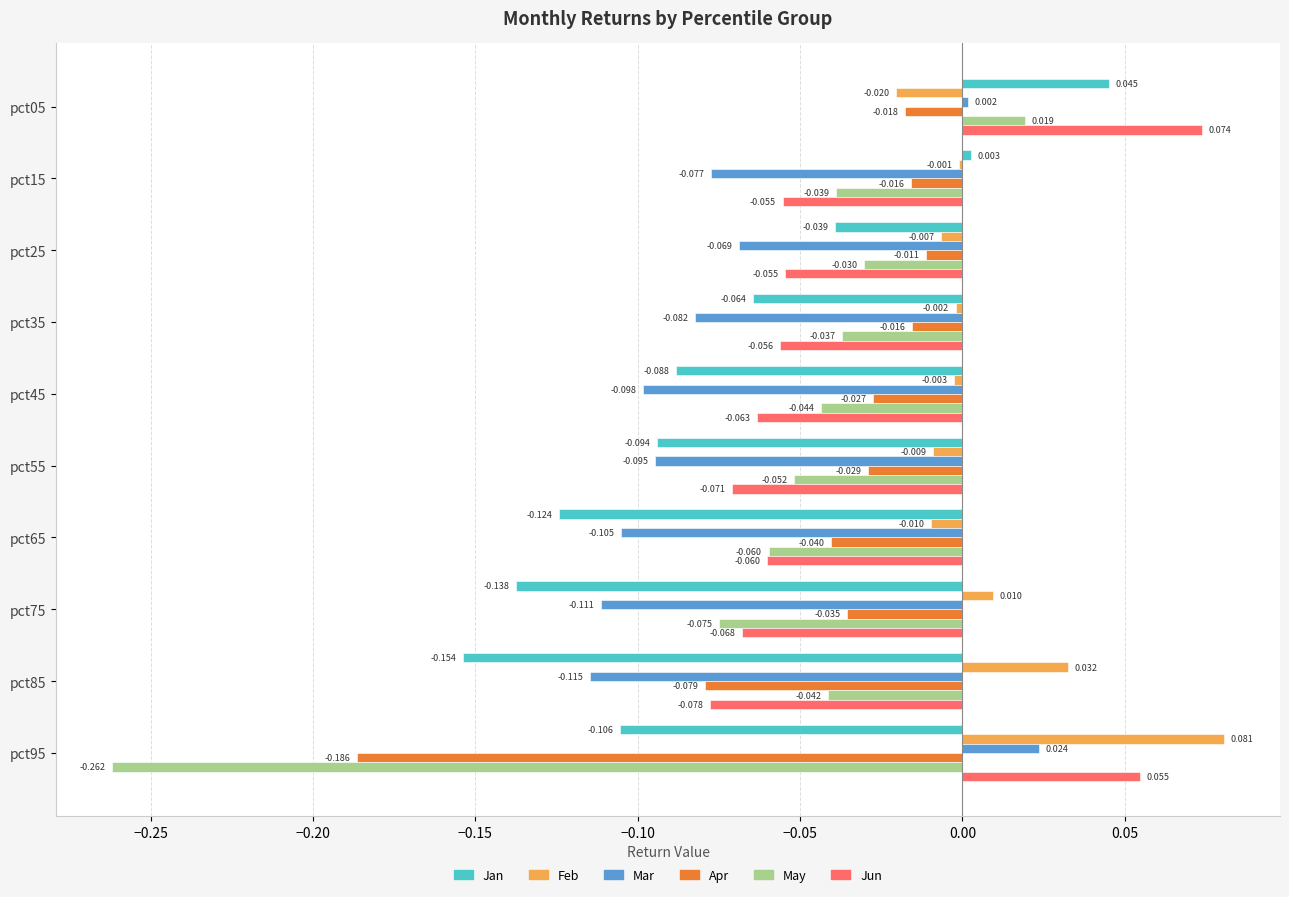

At which category is the sum across all series the highest?

pct05